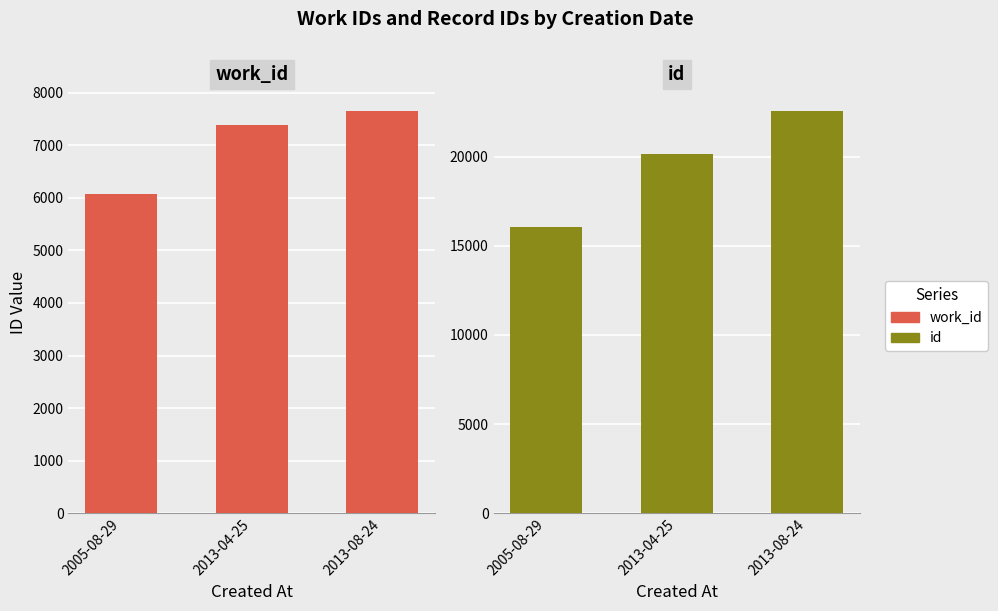

Reading right to left, list all the values displayed in this chart.

work_id: 7650	7382	6071
id: 22560	20145	16071